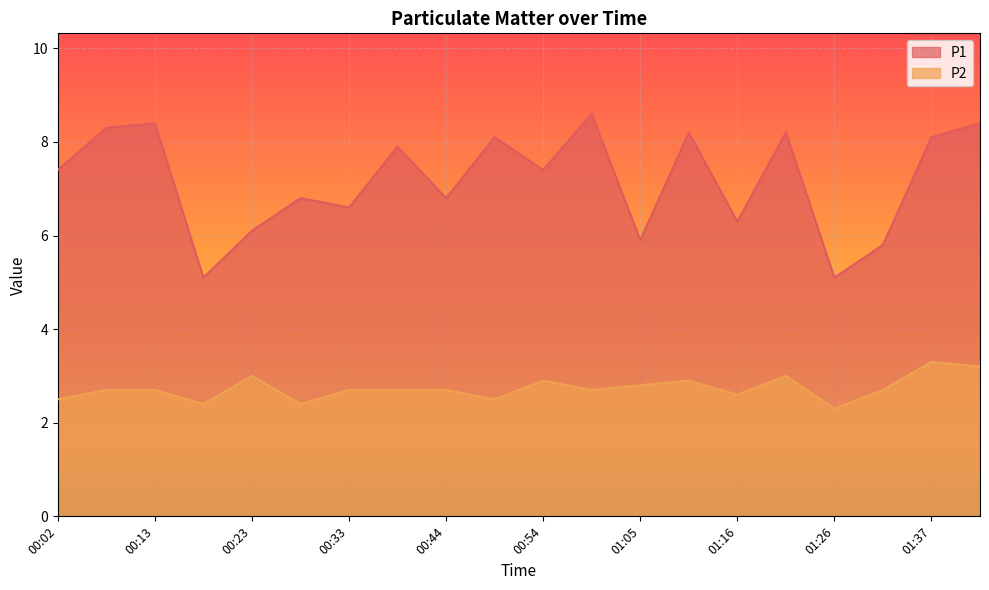

What value does the P2 series have at 01:42?

3.2